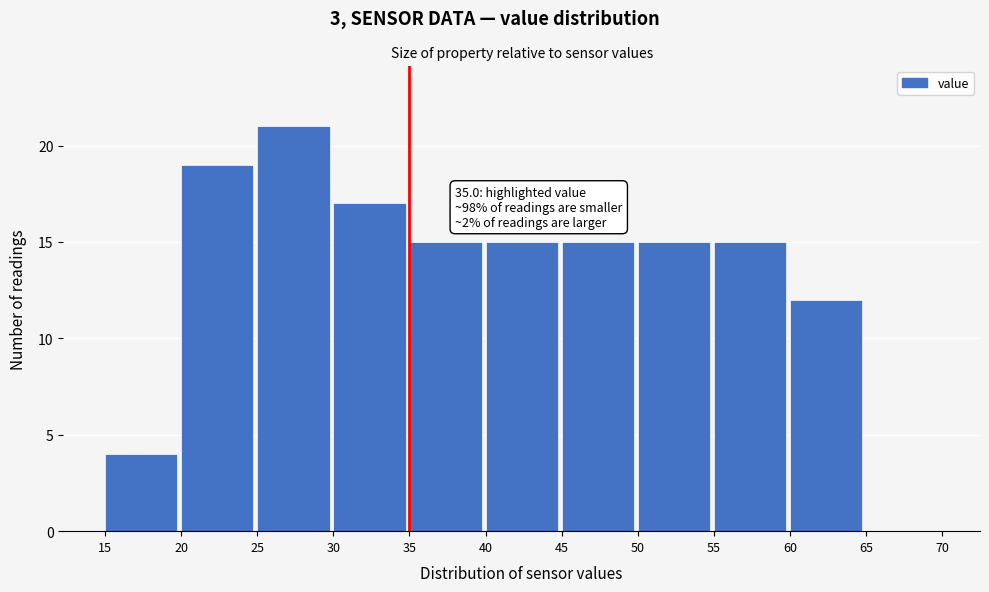

Over which range of the x-axis is the bar tallest?

25 to 30